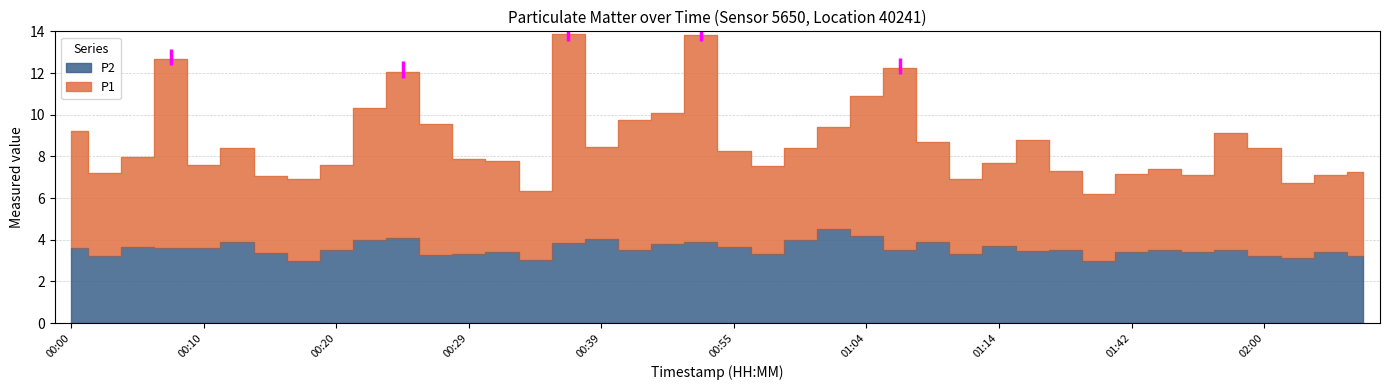

What is the average value of the P1 series?

8.7